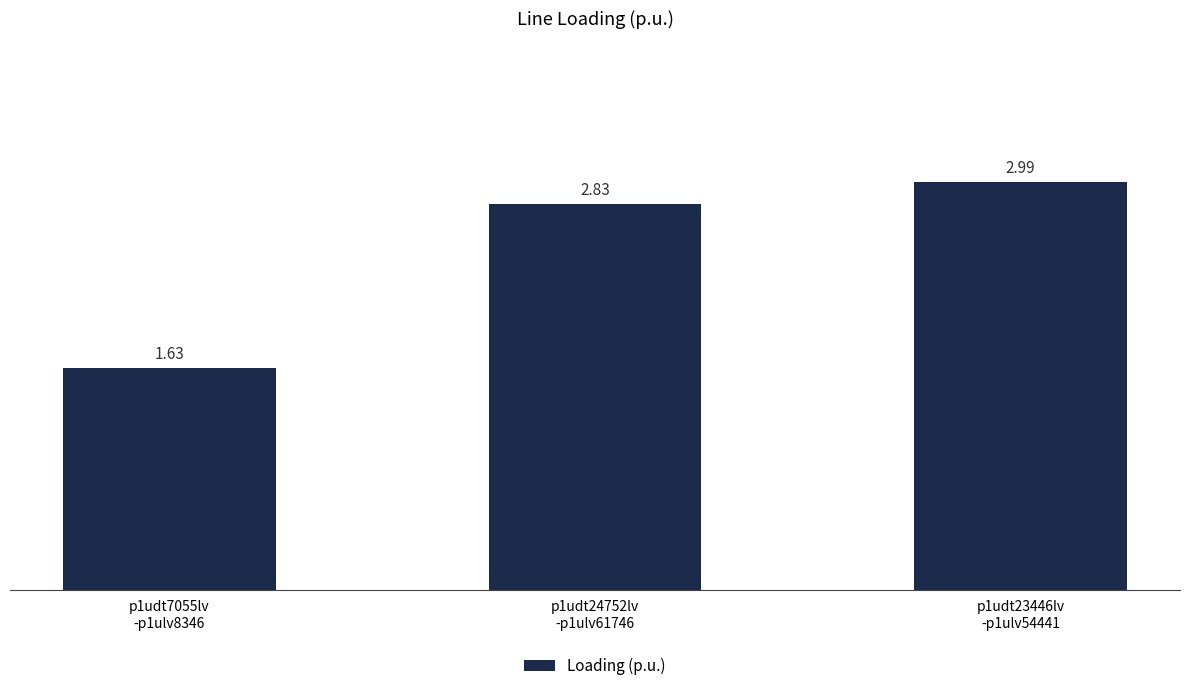

Are the bars horizontal?

No